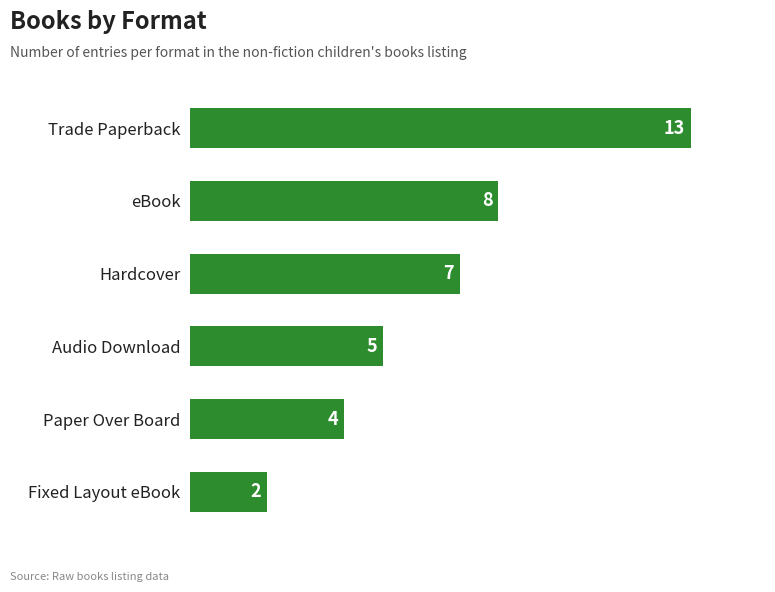

What is the difference between the maximum and minimum values?

11